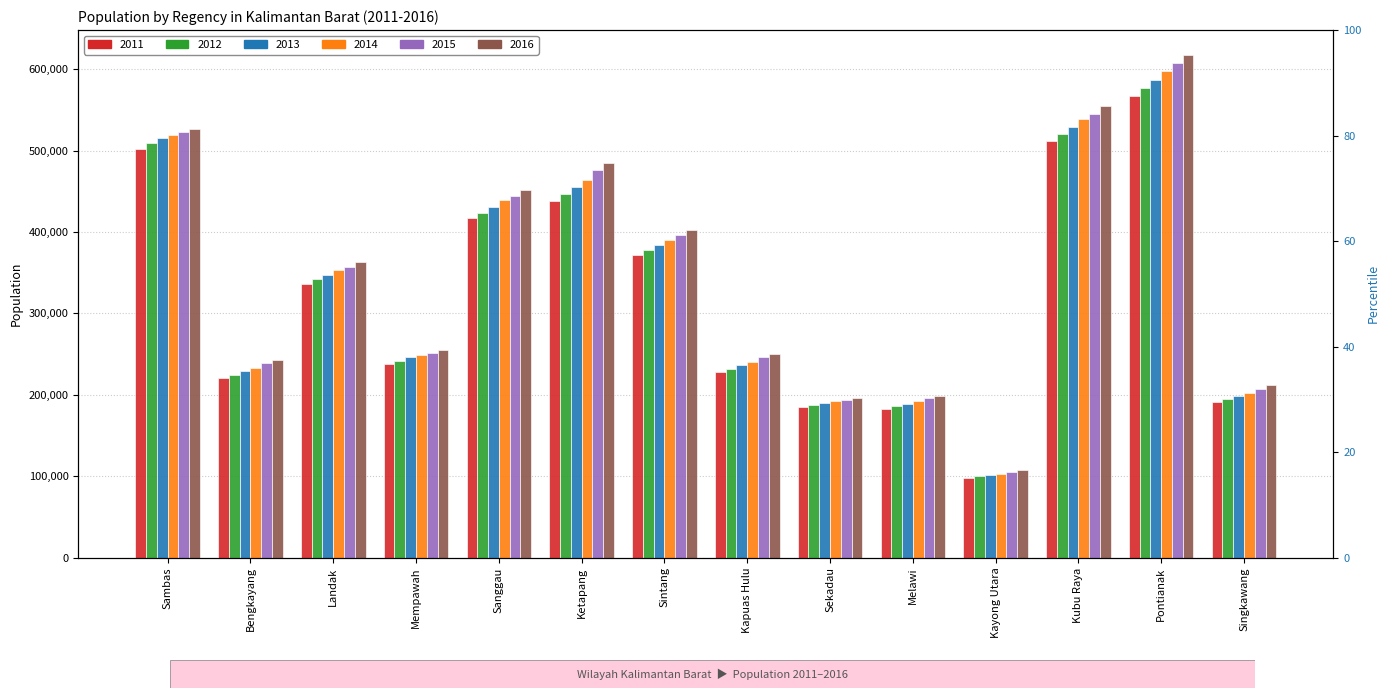

True or false: 2012 has a value of 263160 at Sekadau.

False